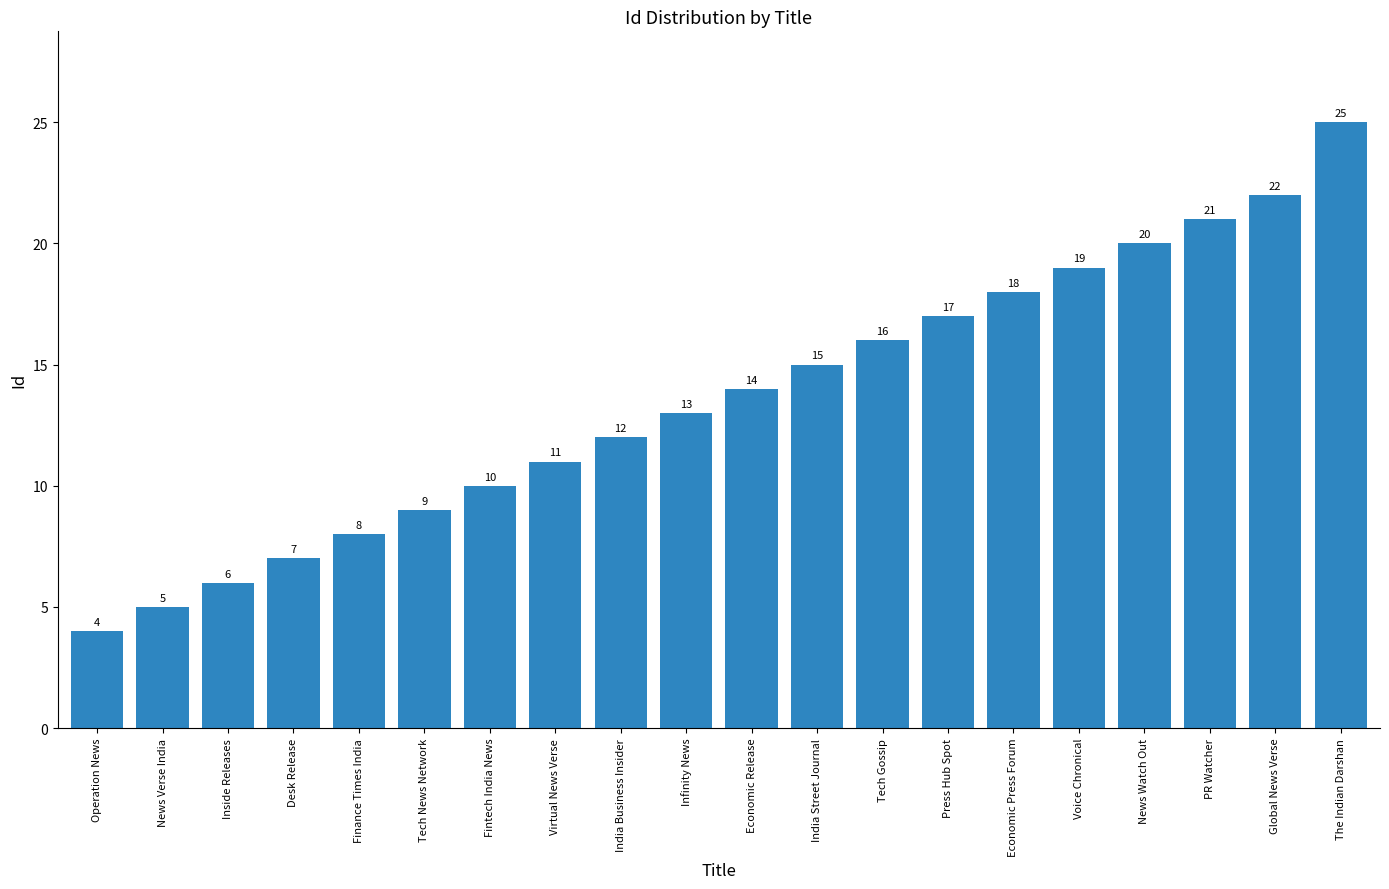

The value at Tech Gossip is 16. True or false?

True